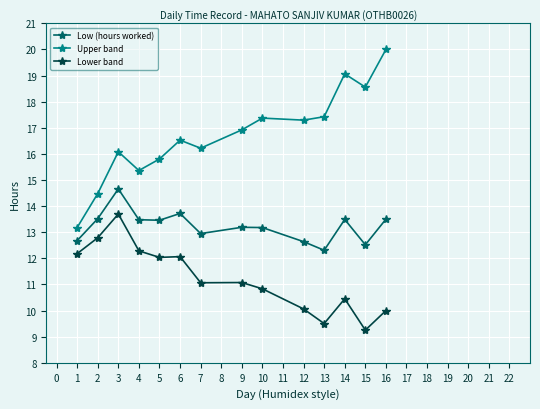

True or false: Upper band and Low (hours worked) intersect in this chart.

False